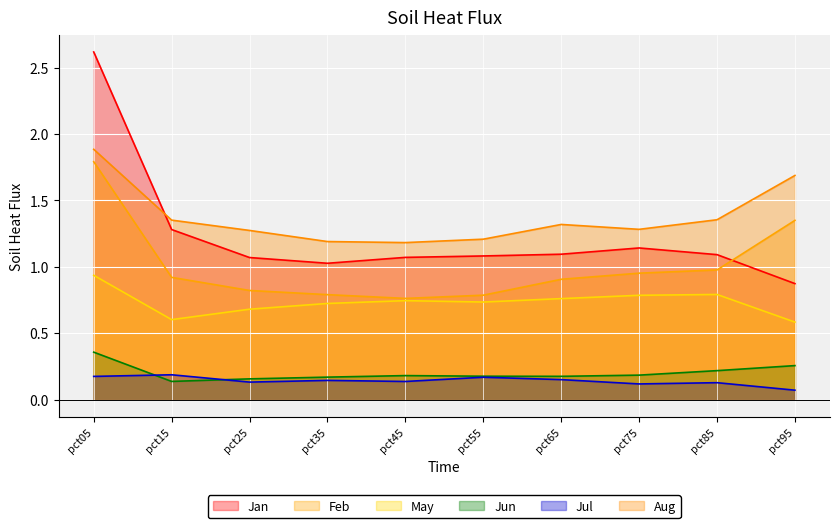

True or false: May has a value of 0.7 at pct45.

True